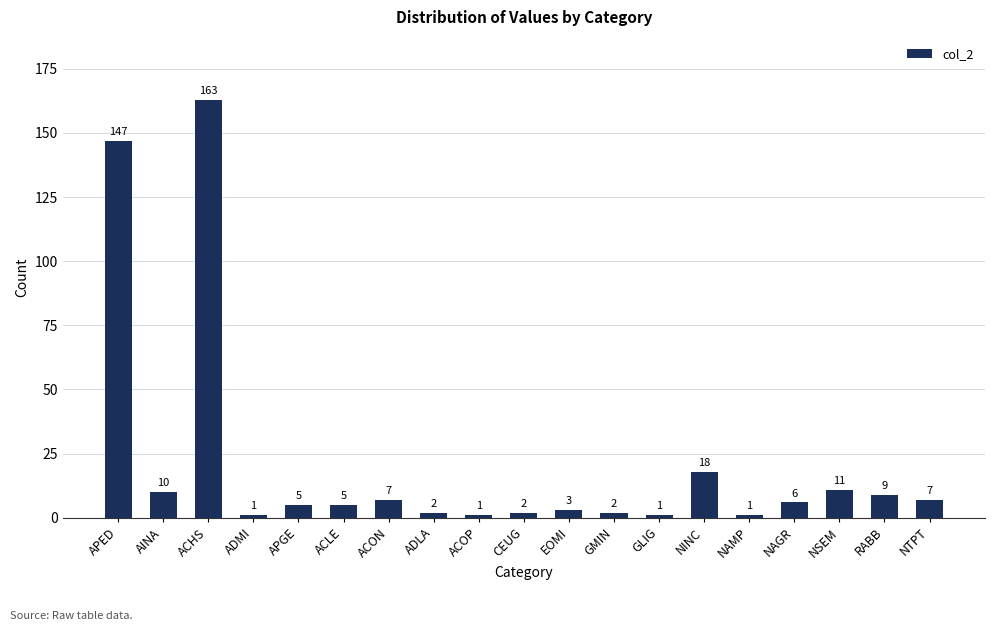

Read the value at NAMP.

1